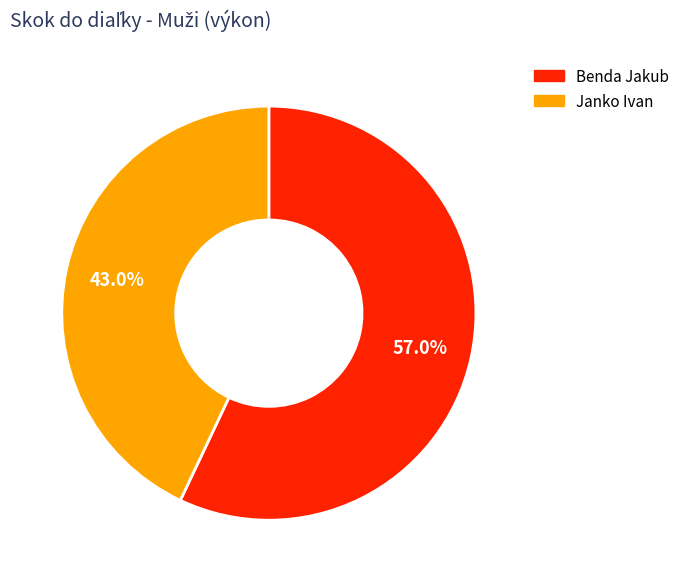

How much of the chart is everything except Janko Ivan?

57.0%